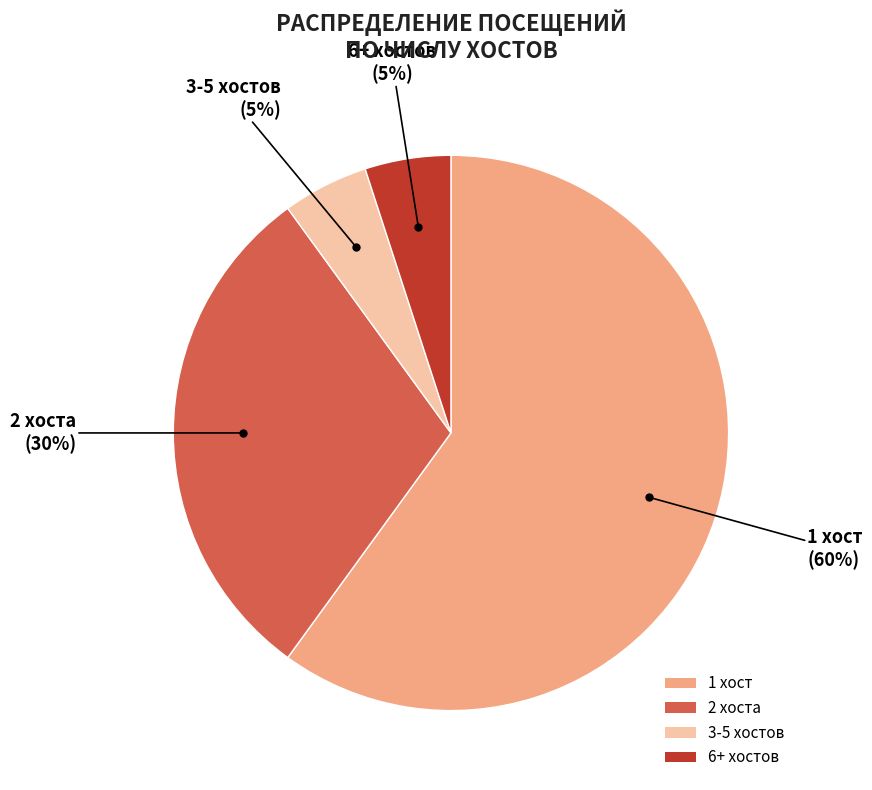

To the nearest percent, what percentage of the pie is 6+ хостов?

5%